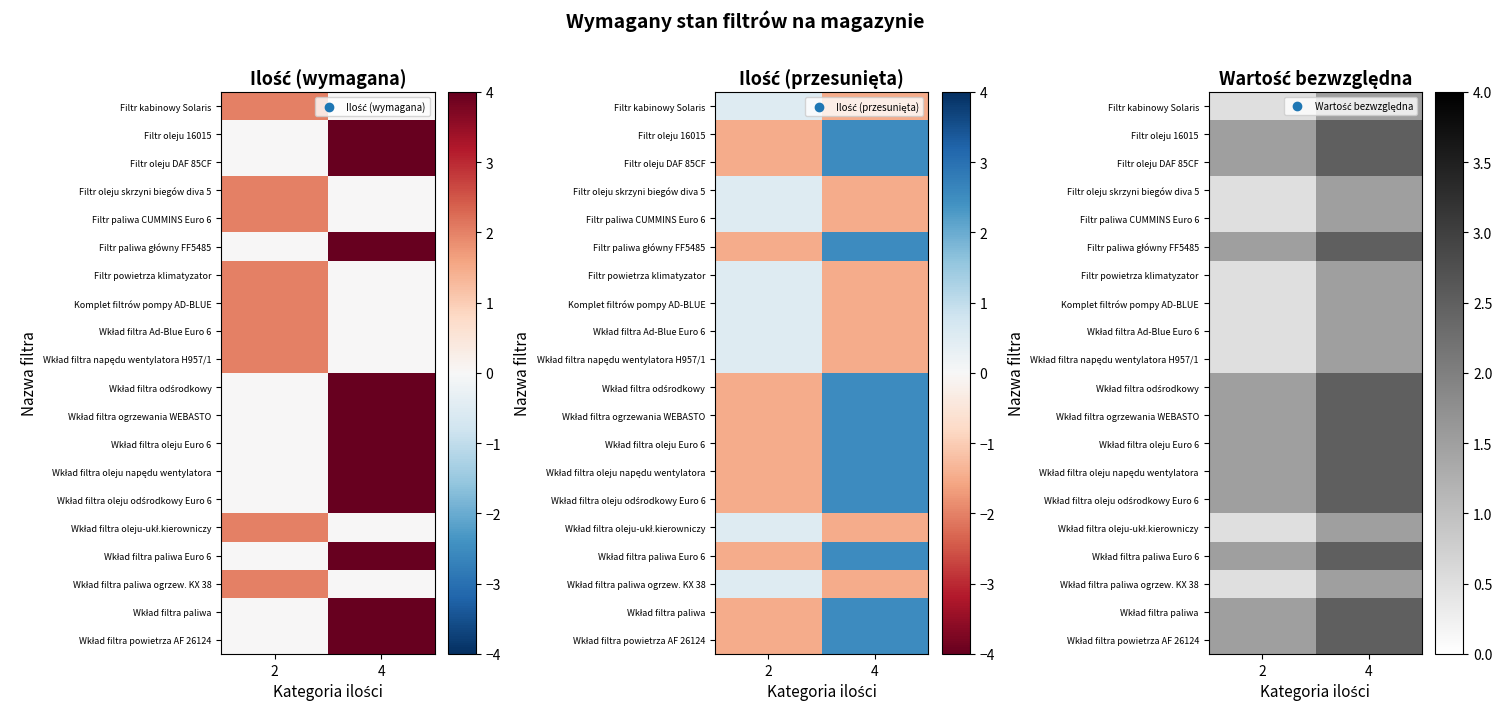

How many data points in Filtr oleju DAF 85CF are less than 2?

1